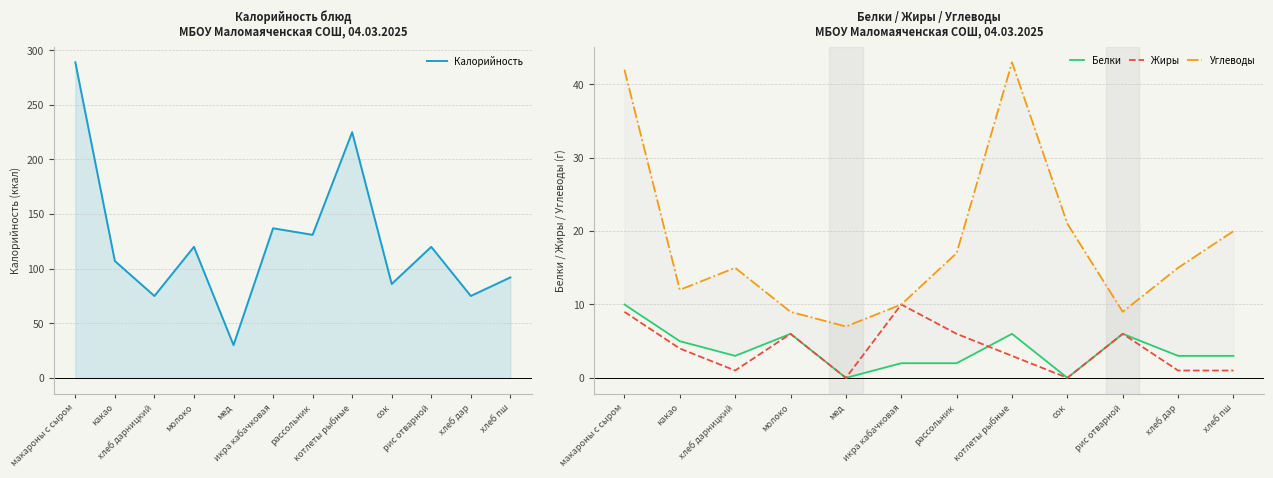

At which label is Жиры closest to 5?

какао